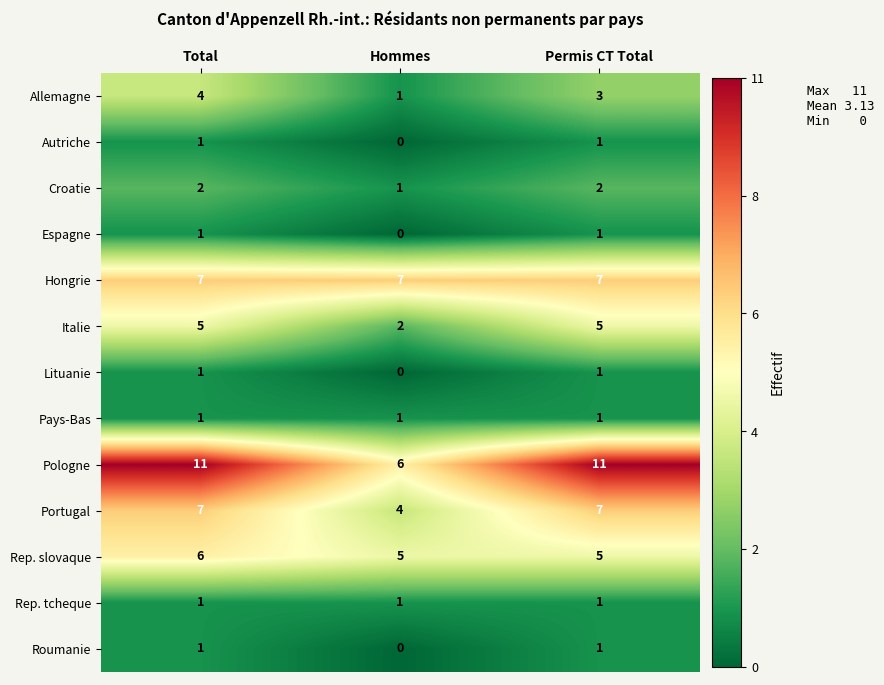

At which category is the sum across all series the highest?

Total